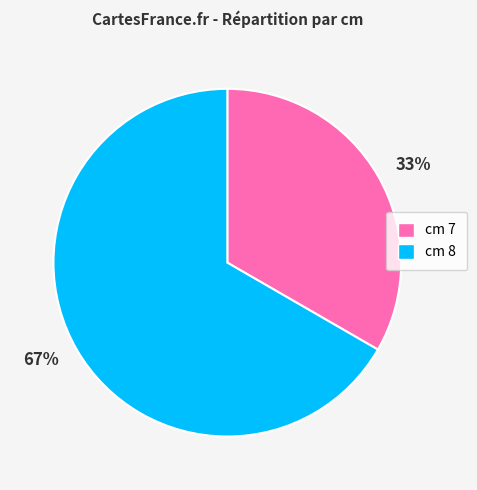

Rank the categories by value from lowest to highest.

33%, 67%